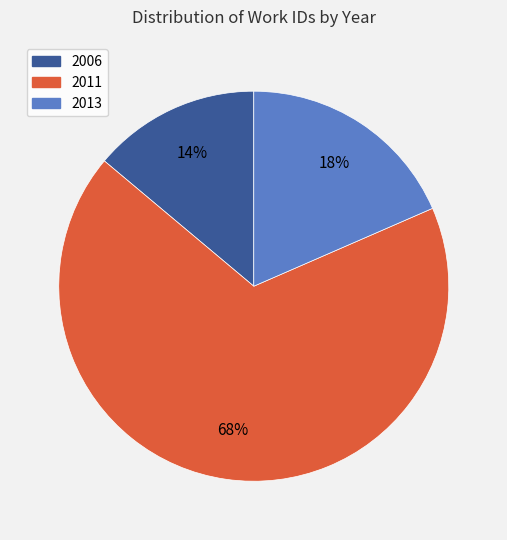

Is there any slice that represents more than half of the pie?

Yes